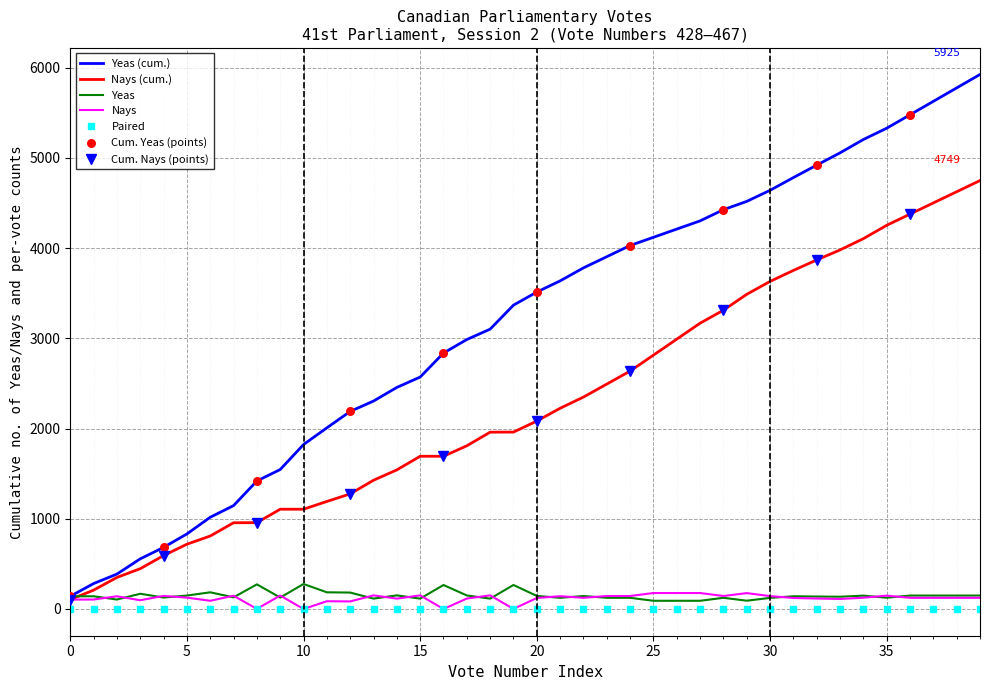

Is the value of Nays at 456 greater than the value of Yeas at 441?

No